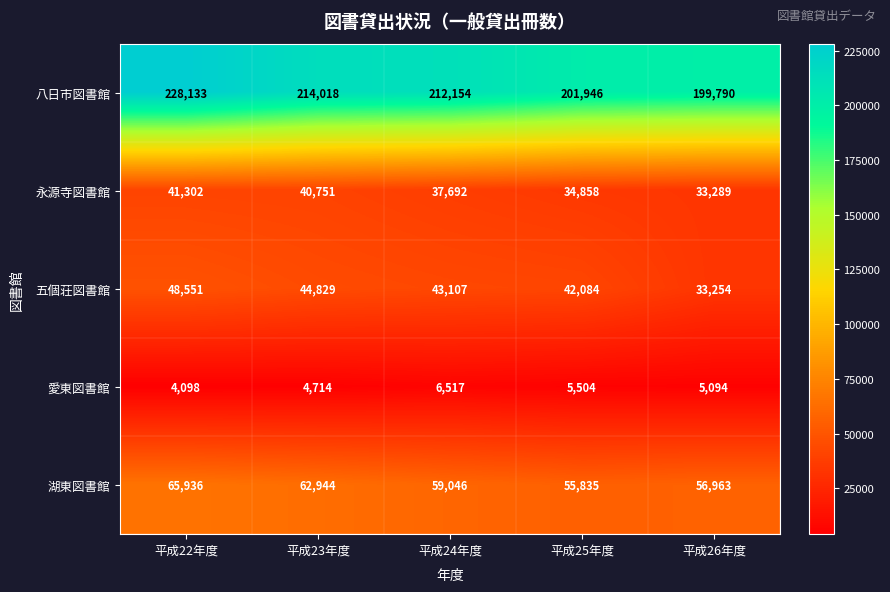

What is the difference between the maximum and minimum values in the 湖東図書館 series?

10101